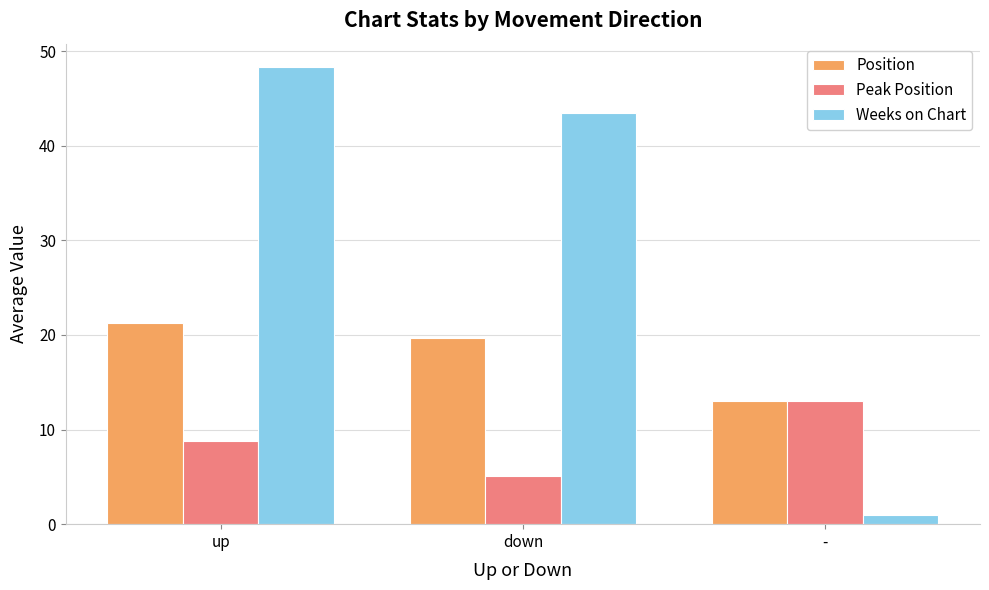

What is the smallest value displayed?

1.0